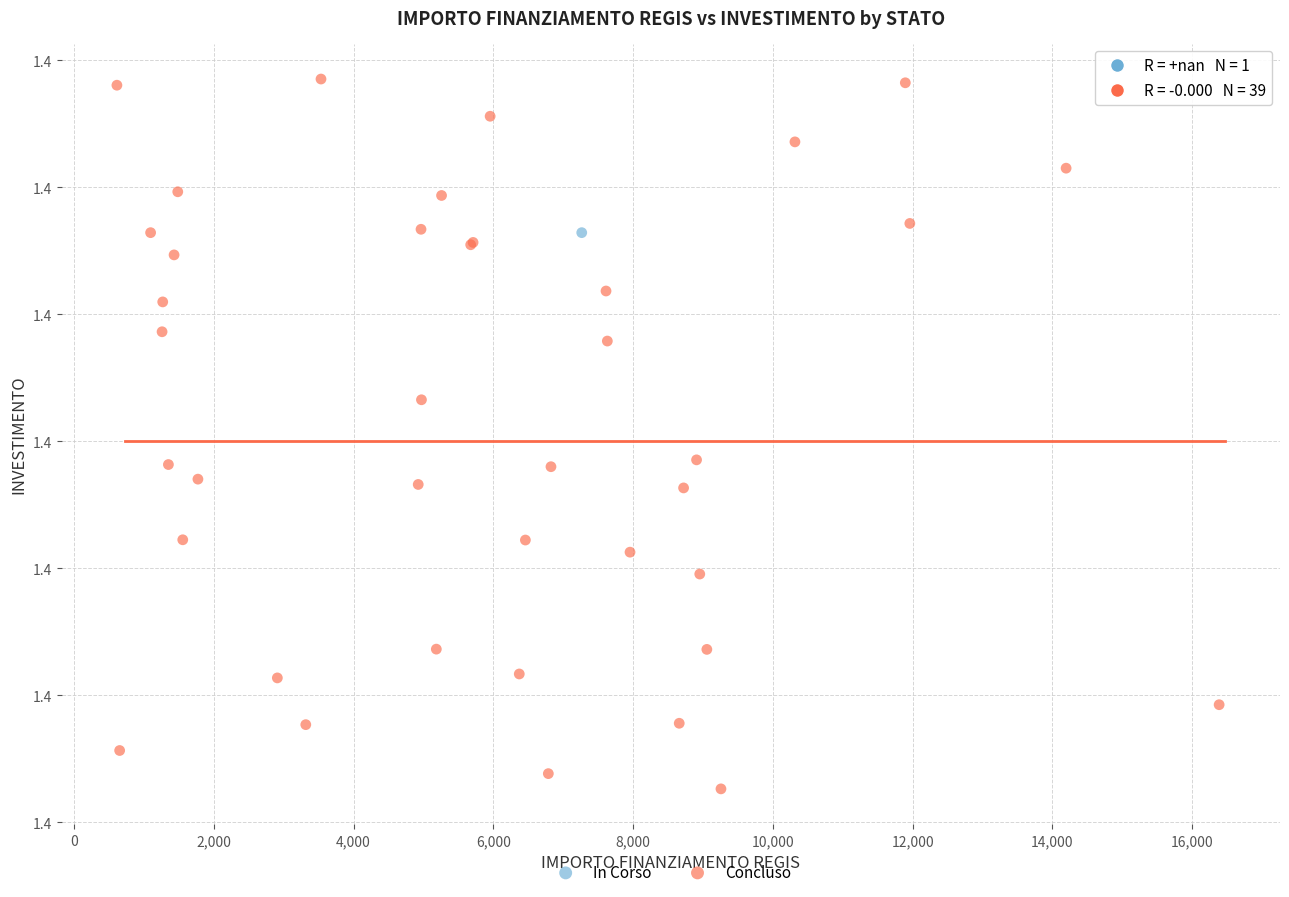

What are all the series names shown in the legend?

In Corso, Concluso